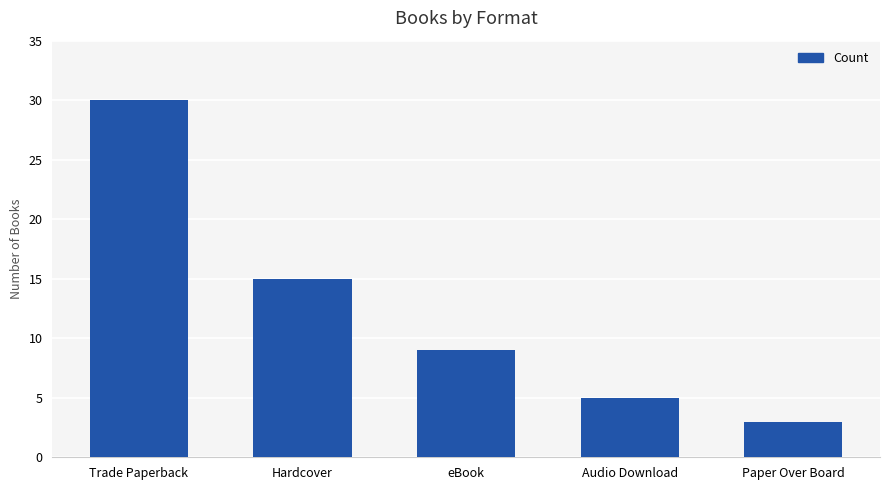

Read the value at eBook, to the nearest 5.

10